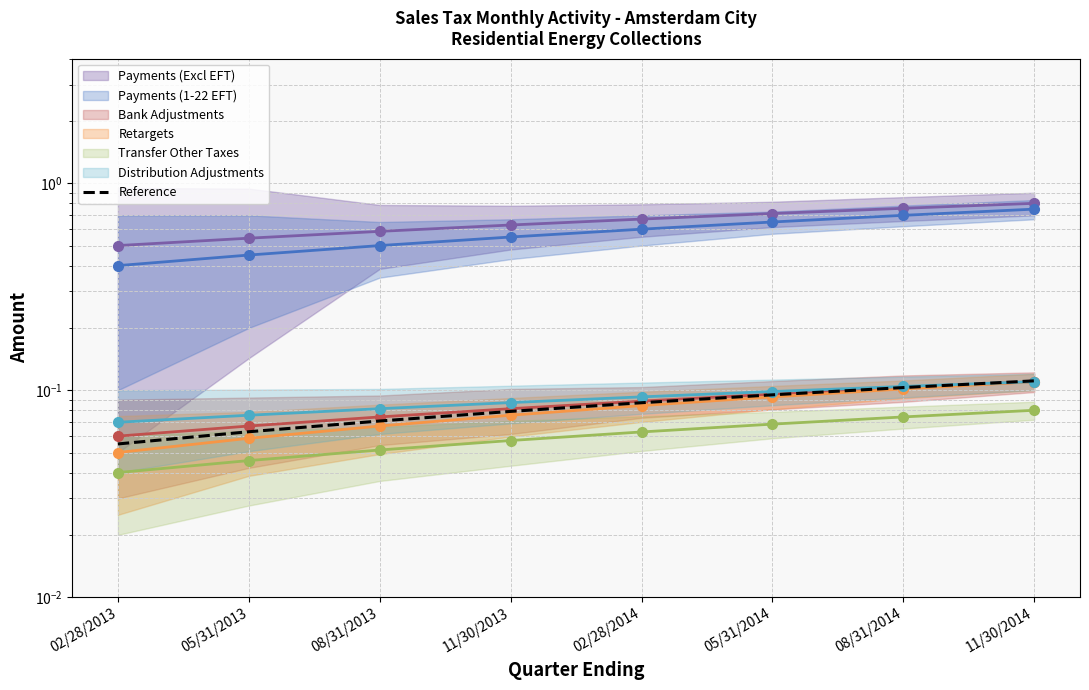

True or false: there are more than 1 points higher than both neighbors.

False